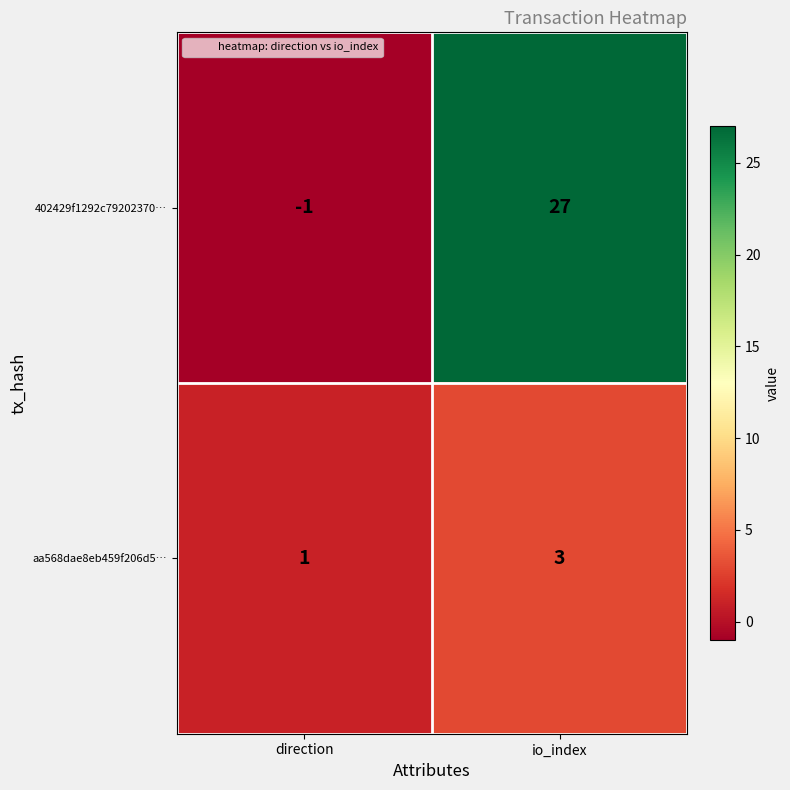

Rank the series by their maximum value, from lowest to highest.

aa568dae8eb459f206d5…, 402429f1292c79202370…